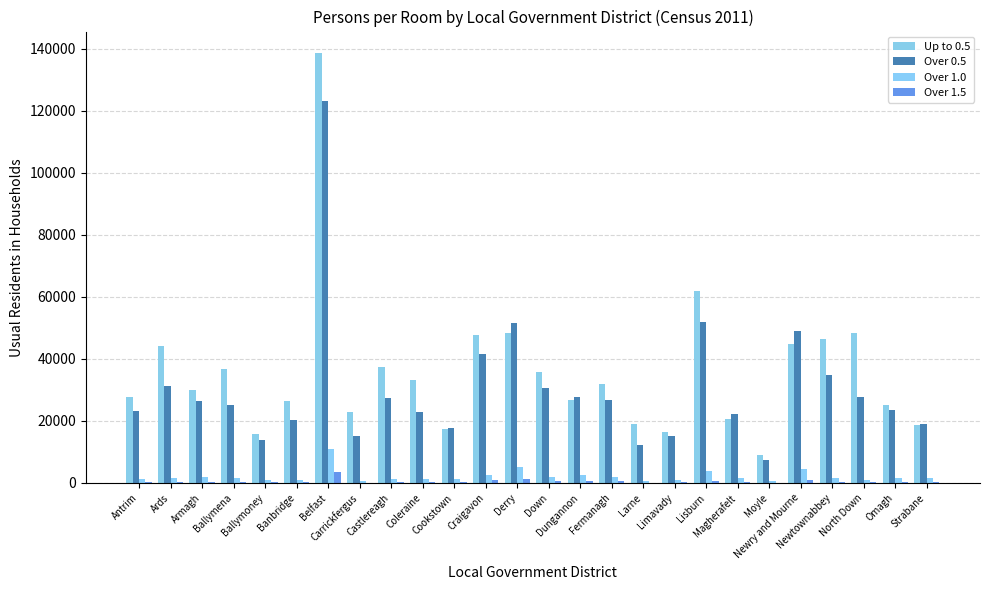

True or false: Over 1.5 has a value of 285 at Limavady.

True